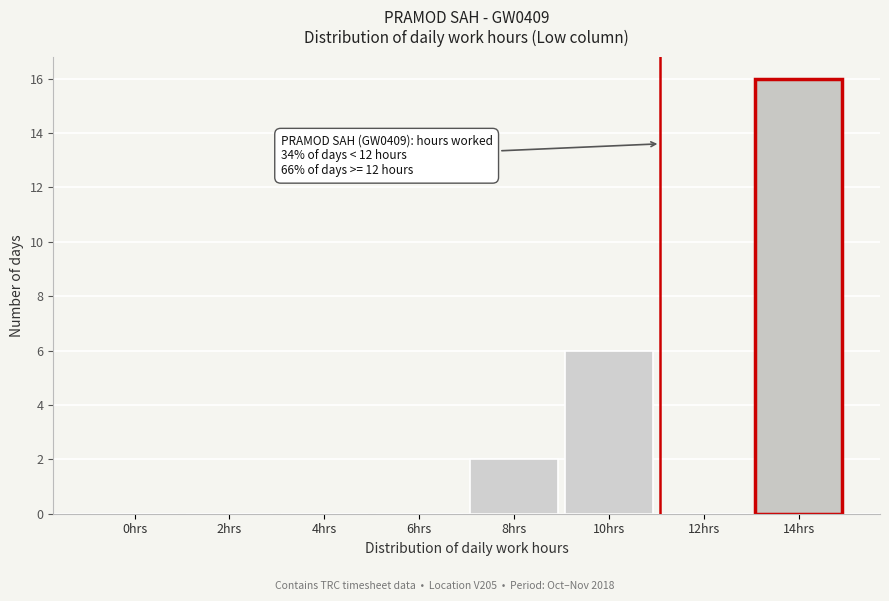

Reading right to left, transcribe all the data shown in this chart.

14hrs=16	12hrs=0	10hrs=6	8hrs=2	6hrs=0	4hrs=0	2hrs=0	0hrs=0